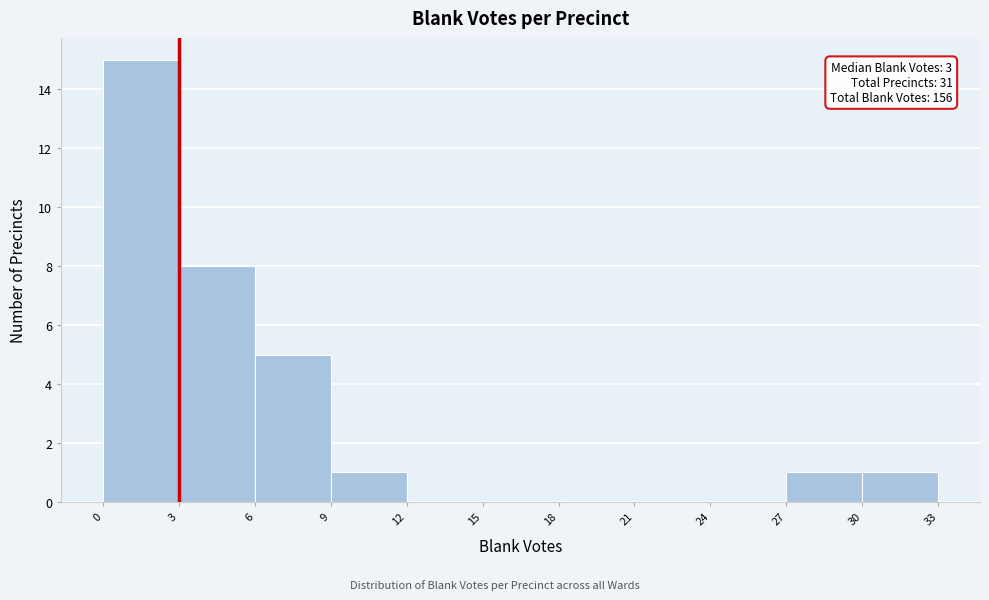

Which range on the x-axis has the tallest bar?

0 to 3